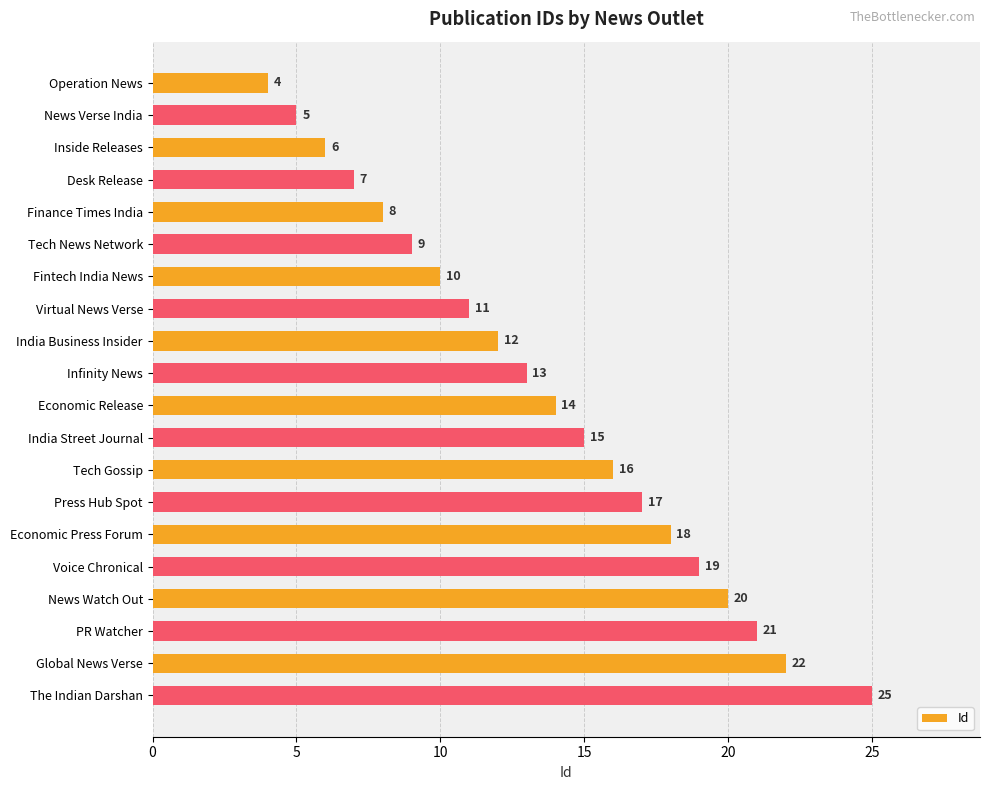

What is the minimum value shown in the chart?

4